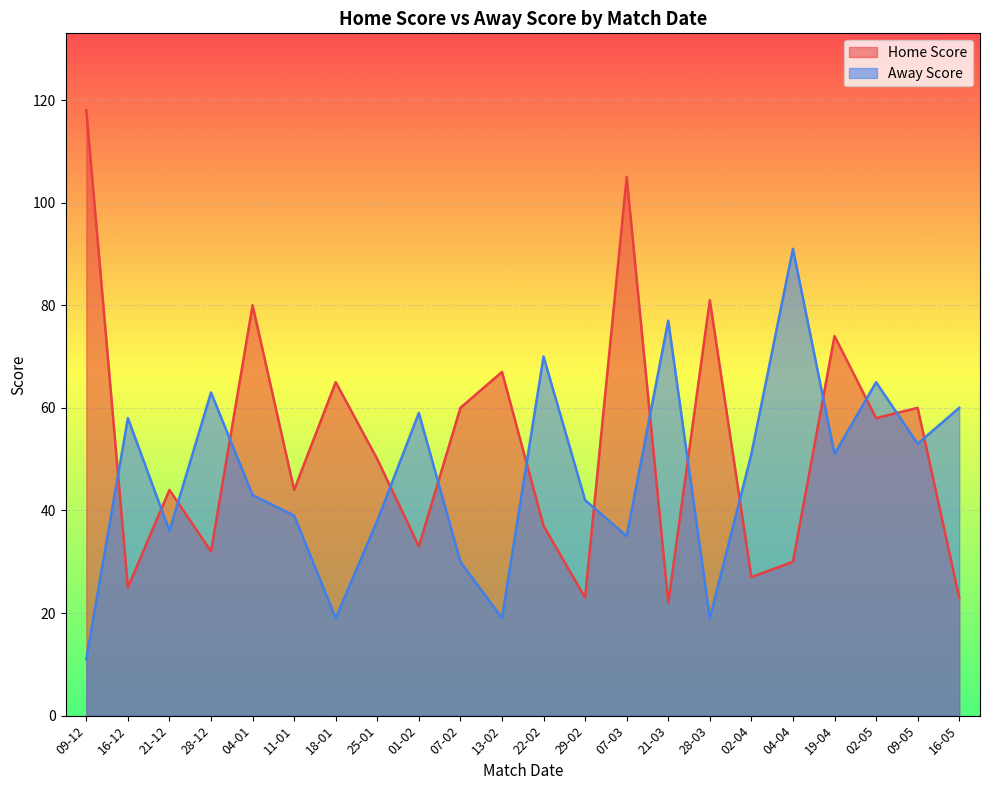

Reading right to left, list all the values displayed in this chart.

Home Score: 16-05=23	09-05=60	02-05=58	19-04=74	04-04=30	02-04=27	28-03=81	21-03=22	07-03=105	29-02=23	22-02=37	13-02=67	07-02=60	01-02=33	25-01=50	18-01=65	11-01=44	04-01=80	28-12=32	21-12=44	16-12=25	09-12=118
Away Score: 16-05=60	09-05=53	02-05=65	19-04=51	04-04=91	02-04=51	28-03=19	21-03=77	07-03=35	29-02=42	22-02=70	13-02=19	07-02=30	01-02=59	25-01=38	18-01=19	11-01=39	04-01=43	28-12=63	21-12=36	16-12=58	09-12=11